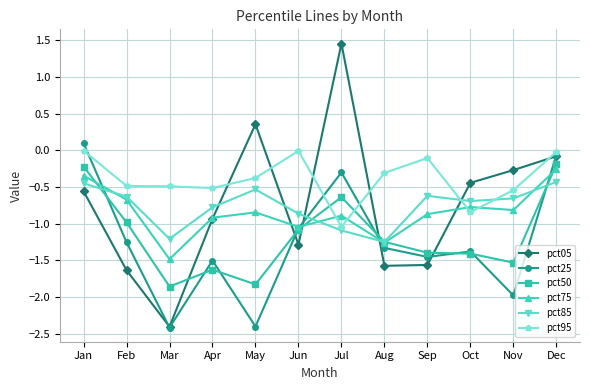

True or false: pct05 and pct95 cross at least once.

True